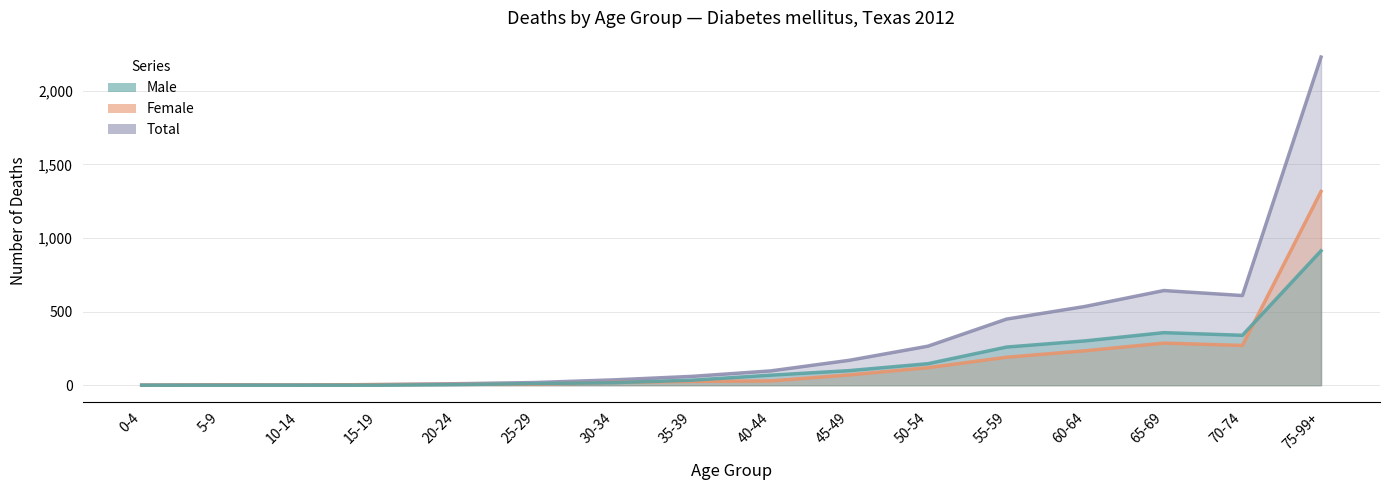

How many positive values does the Total series have?

15